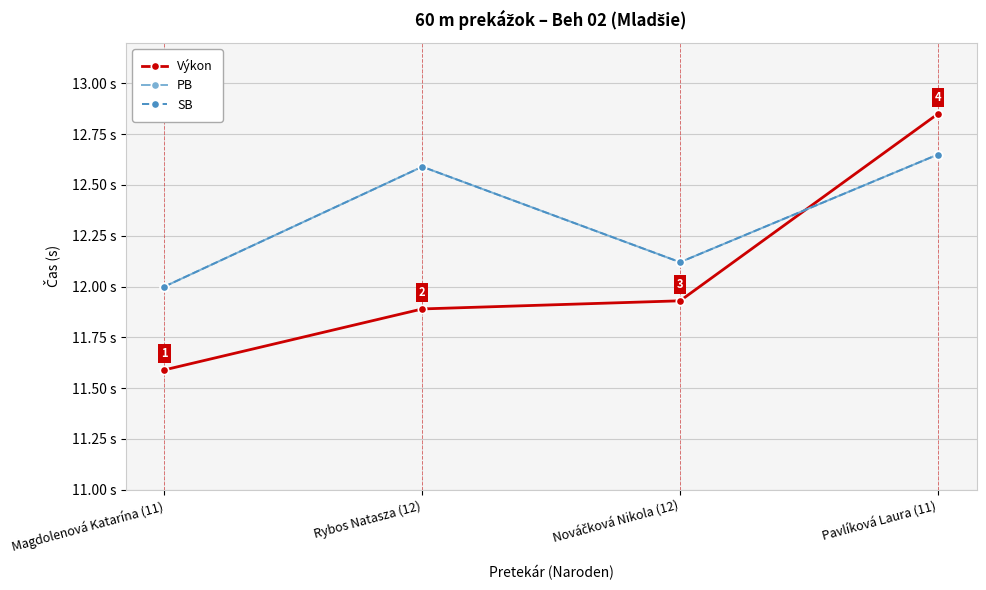

What value does the PB series have at Pavlíková Laura (11)?

12.7